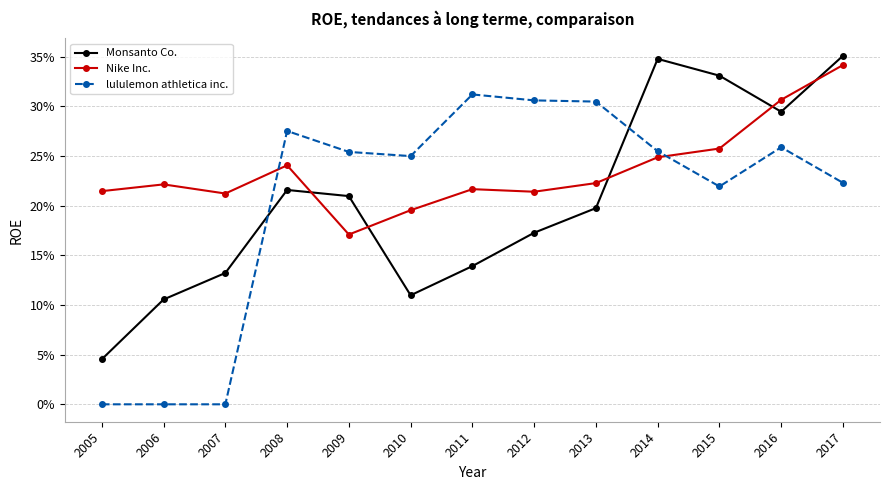

At which category does the chart reach its minimum across all series?

2005